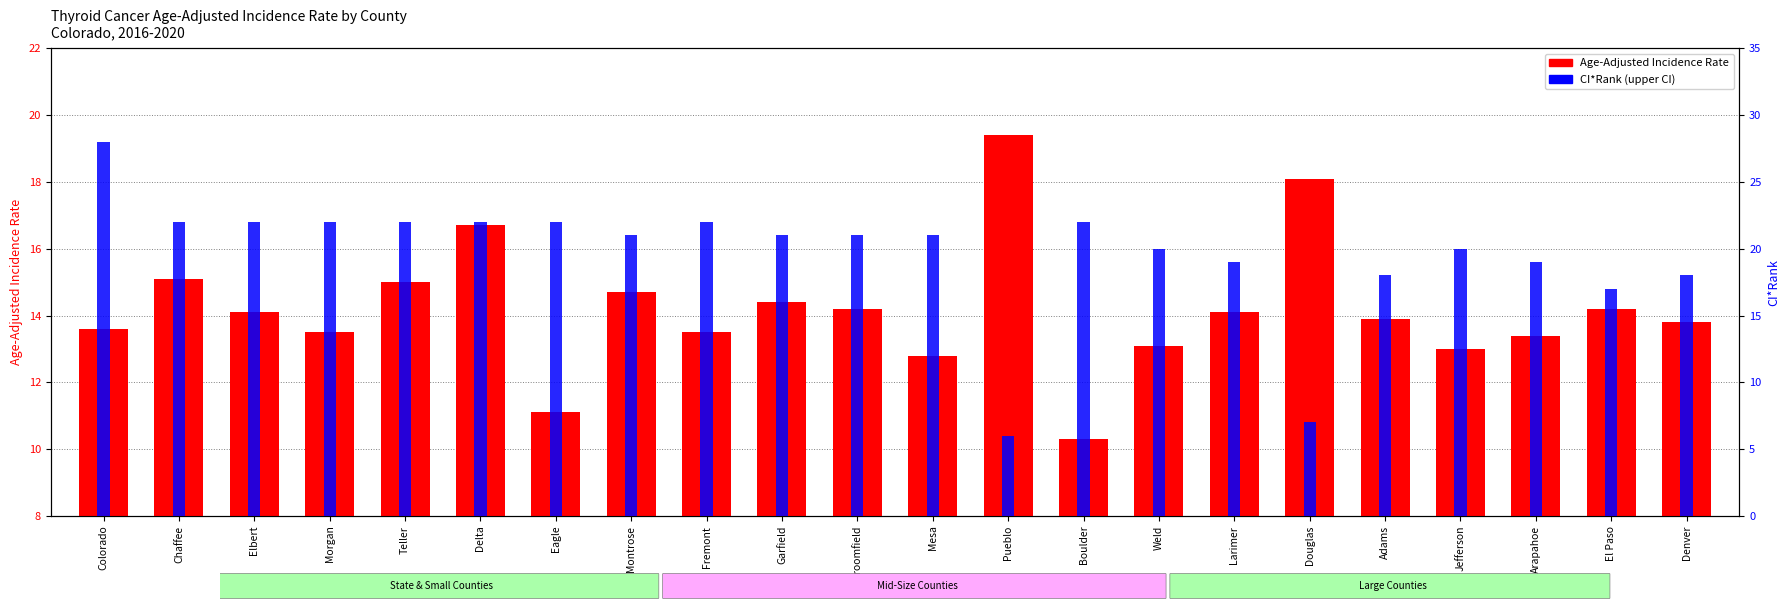

Rank the series at Jefferson from highest to lowest value.

CI*Rank (upper), Age-Adjusted Incidence Rate